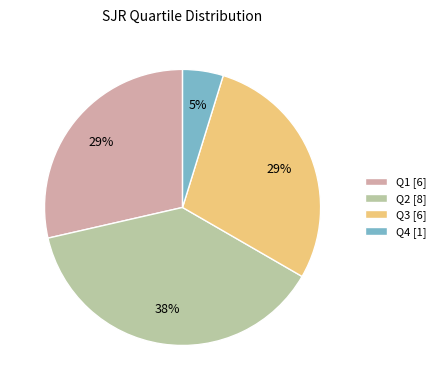

Which has a higher value, Q2 or Q4?

Q2